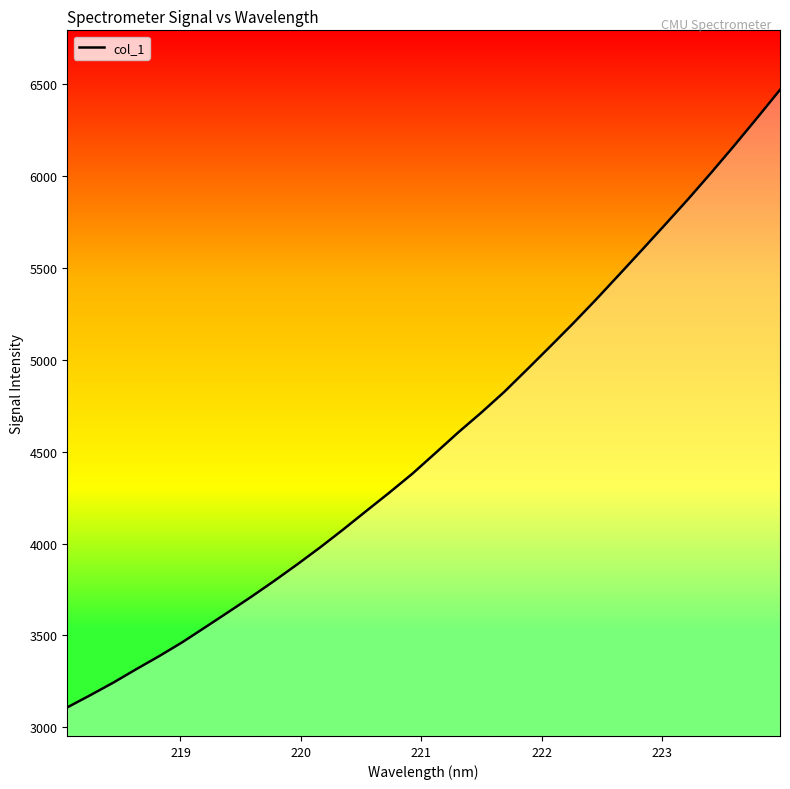

What is the difference between the maximum and minimum values?

3358.9